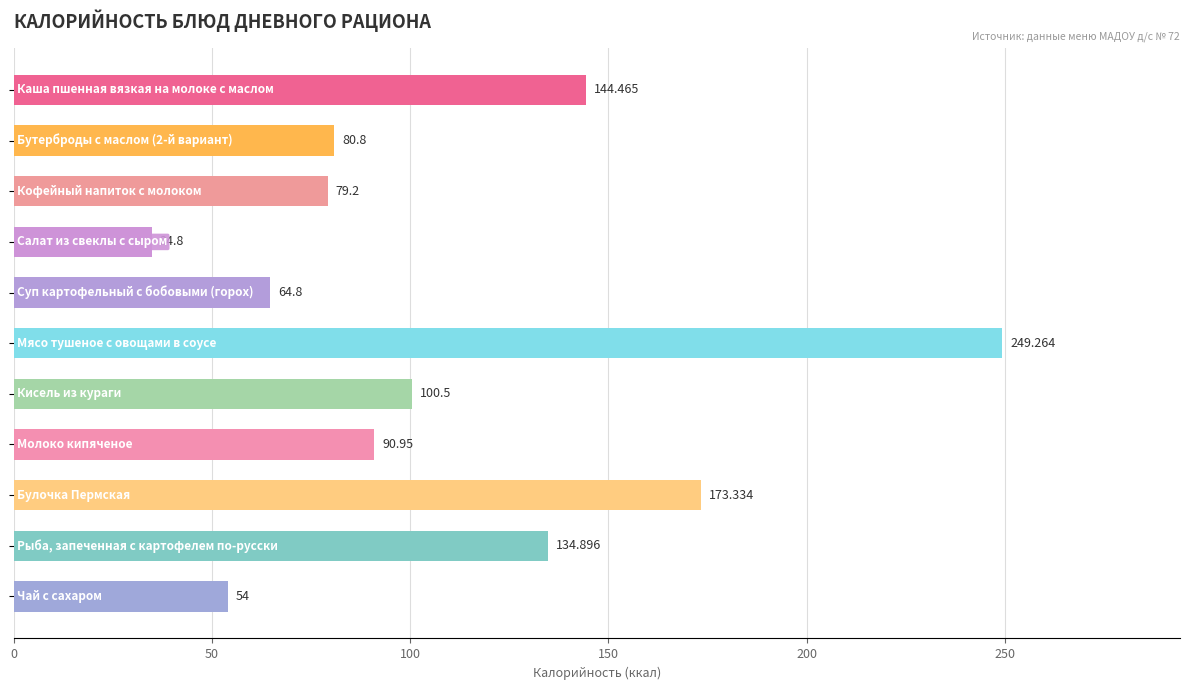

Count the number of values greater than 90.

6